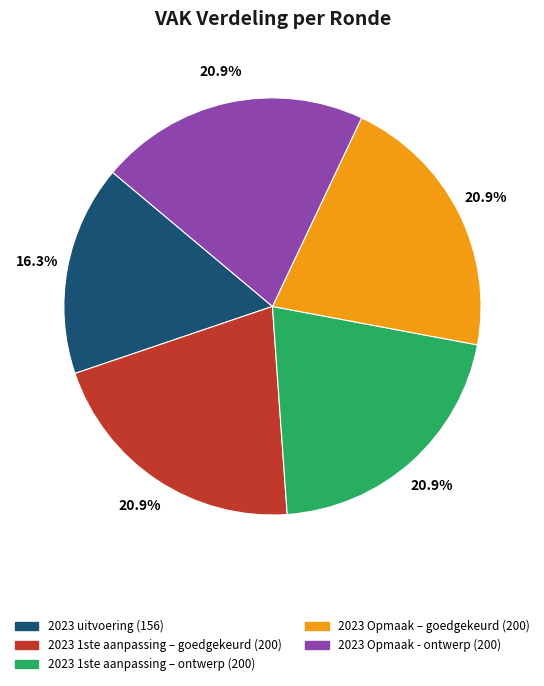

What is the ratio of the value at 2023 1ste aanpassing – goedgekeurd to the value at 2023 Opmaak – goedgekeurd?

1.0